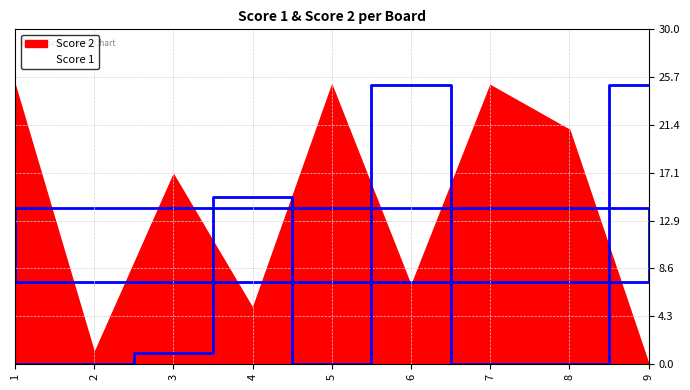

Where is the data nearest to the value 12?

4